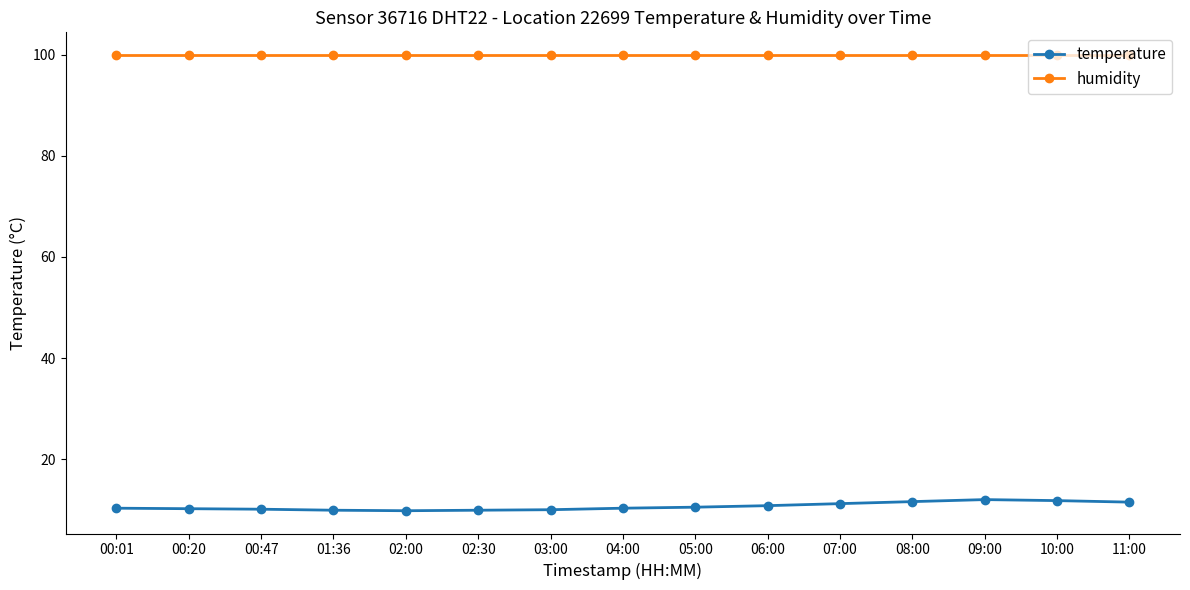

What is the spread (max minus min) of values at 10:00?

88.1